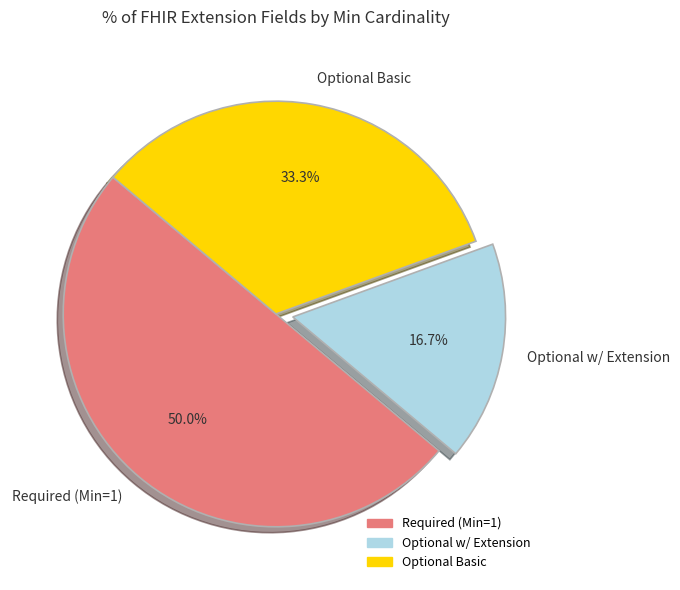

Which category has the smallest portion of the pie?

Optional w/ Extension